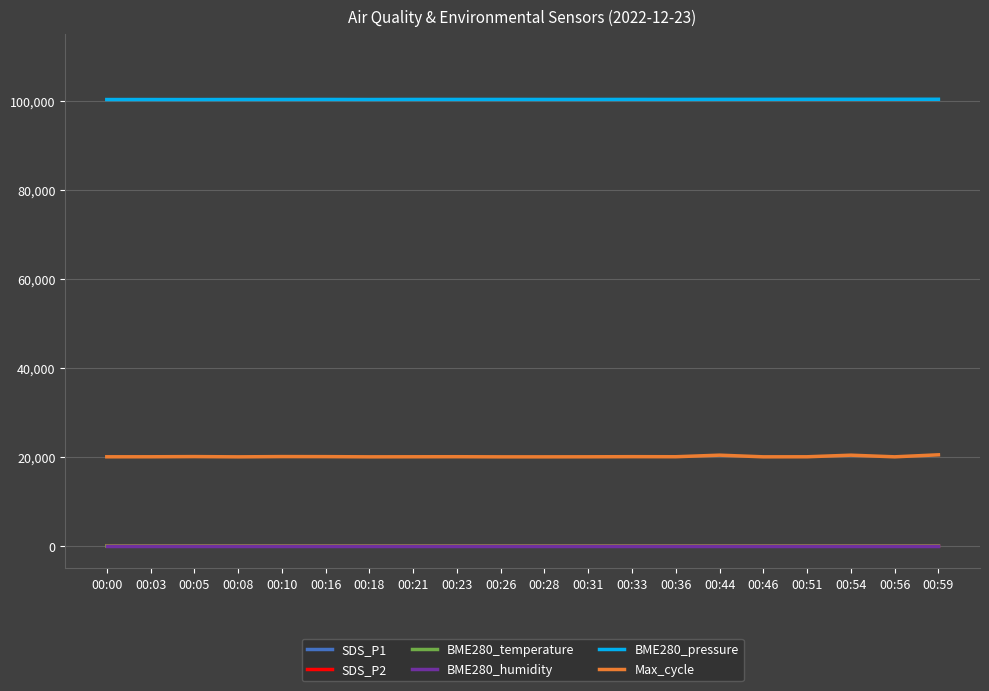

Is it true that Max_cycle equals 20049.0 at 00:36?

True